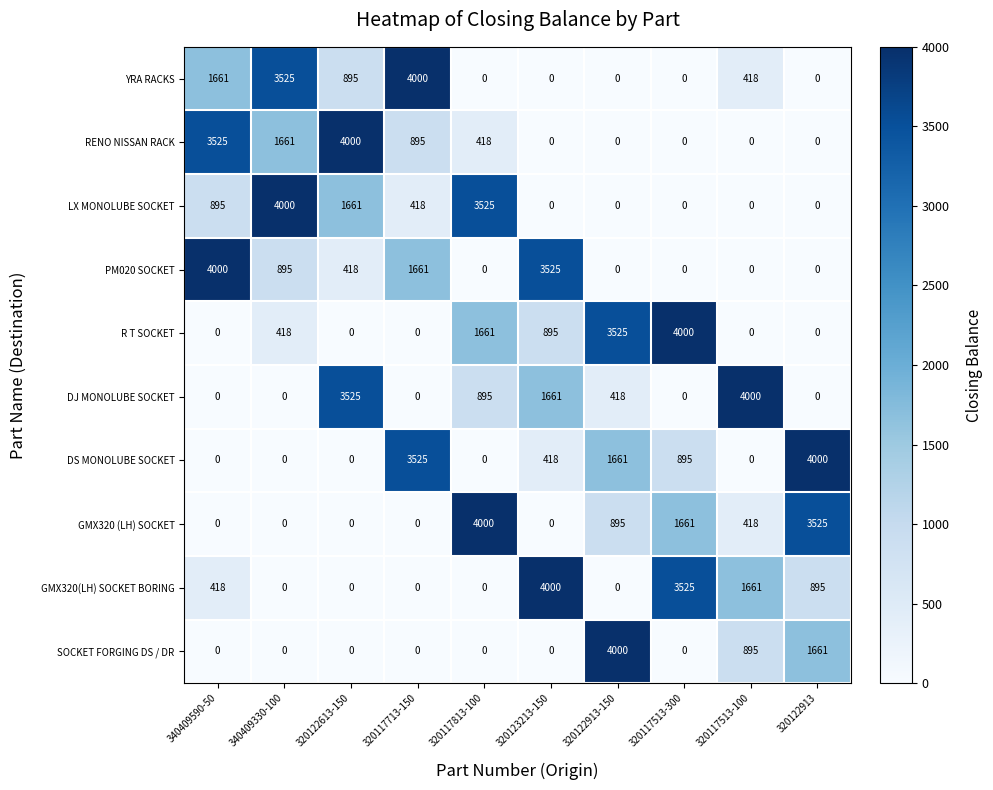

At how many categories does at least one series exceed 2022?

10